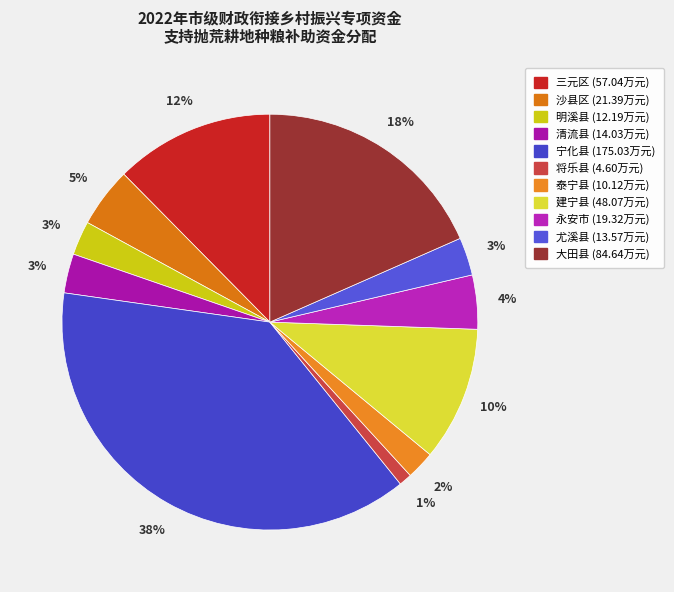

Rank the categories by value from highest to lowest.

宁化县, 大田县, 三元区, 建宁县, 沙县区, 永安市, 清流县, 尤溪县, 明溪县, 泰宁县, 将乐县